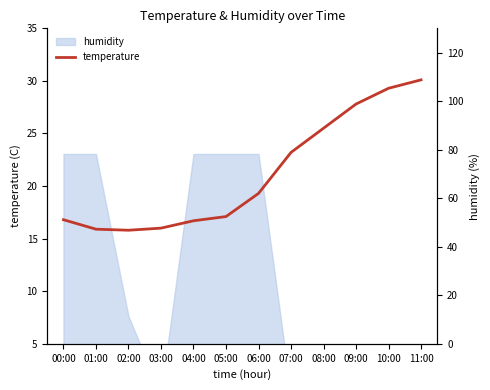

What is the ratio of the value at 01:00 to the value at 03:00?

1.0